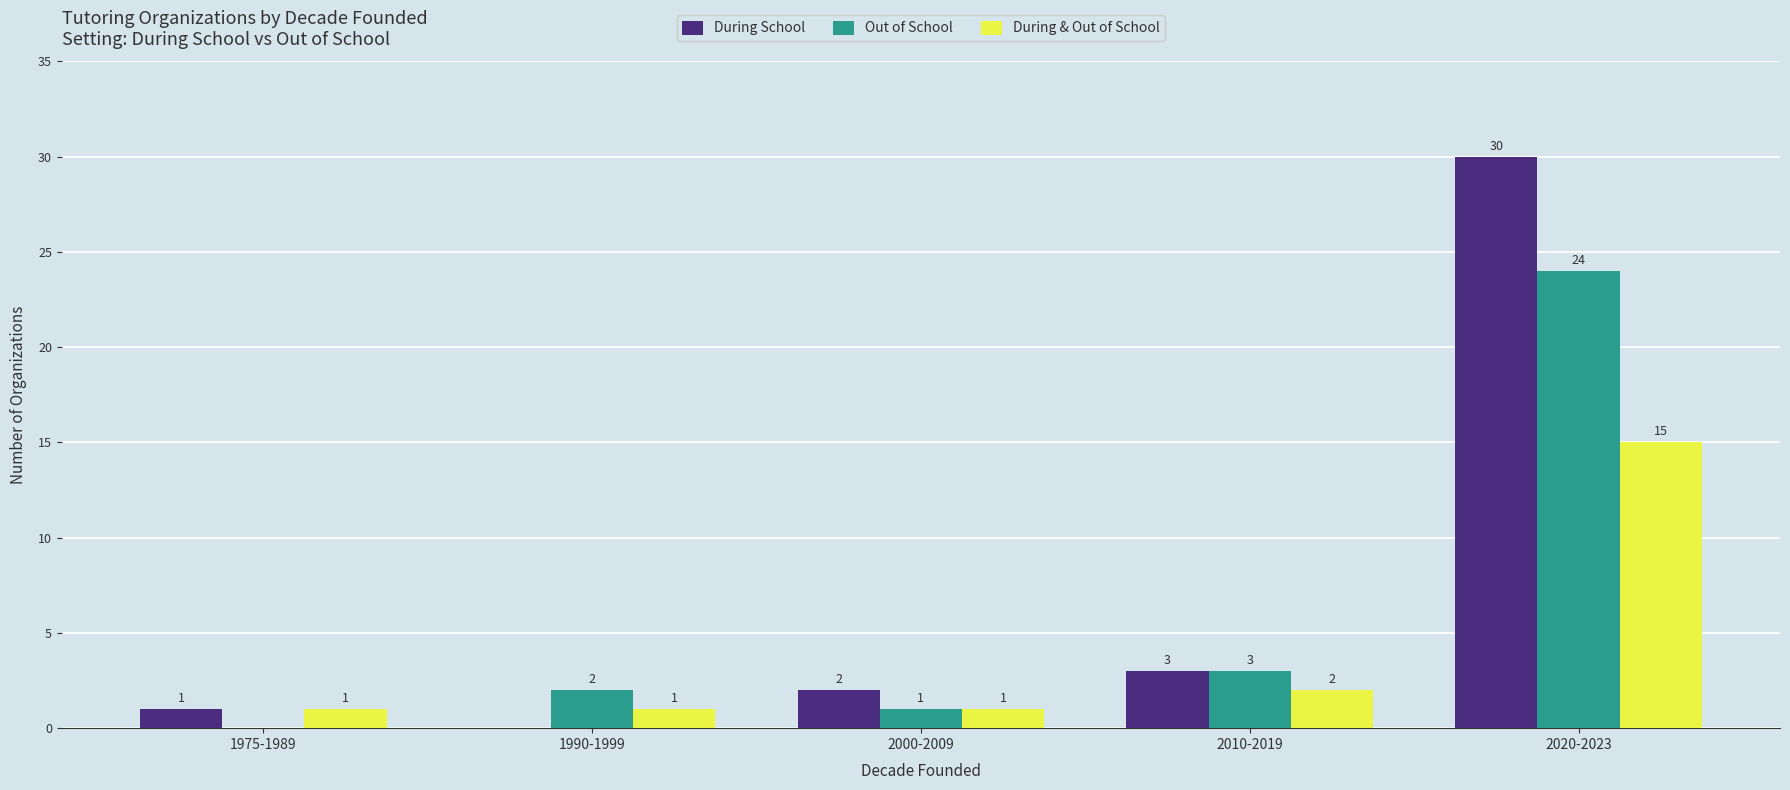

What is the maximum value shown in the chart?

30